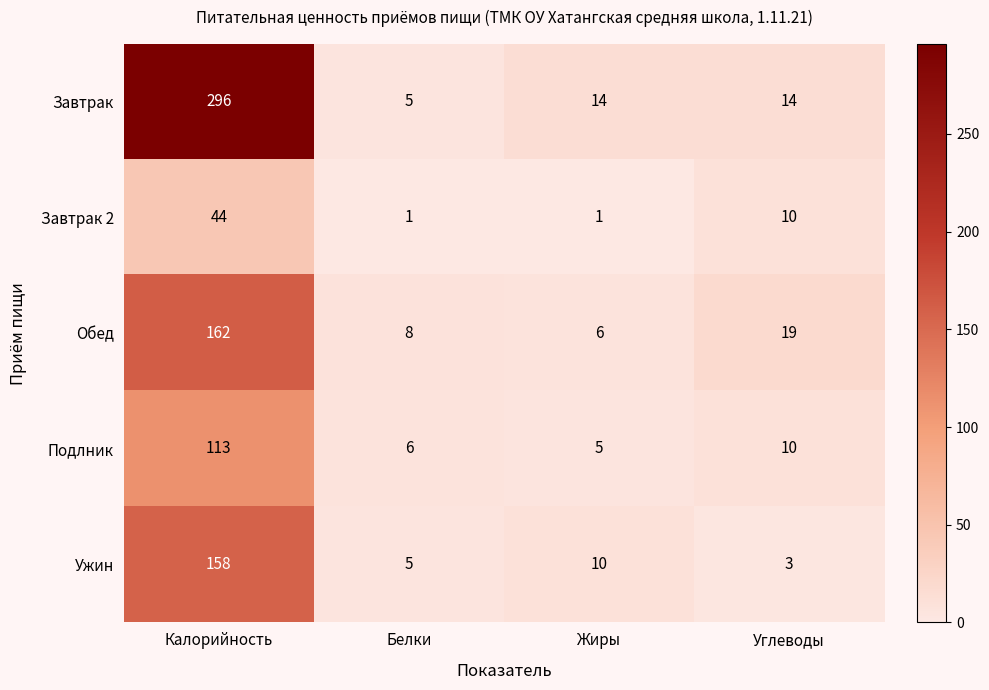

Where does the Обед series first go above 19?

Калорийность